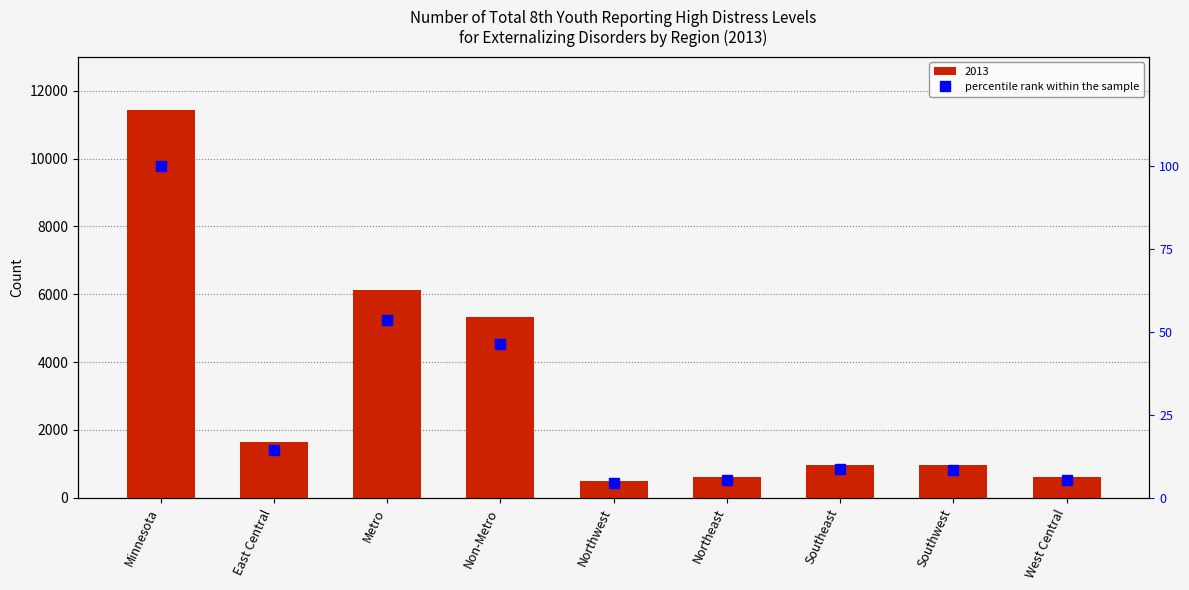

Reading right to left, what are all the values shown in this chart?

West Central=5.5	Southwest=8.4	Southeast=8.6	Northeast=5.3	Northwest=4.4	Non-Metro=46.5	Metro=53.5	East Central=14.4	Minnesota=100.0